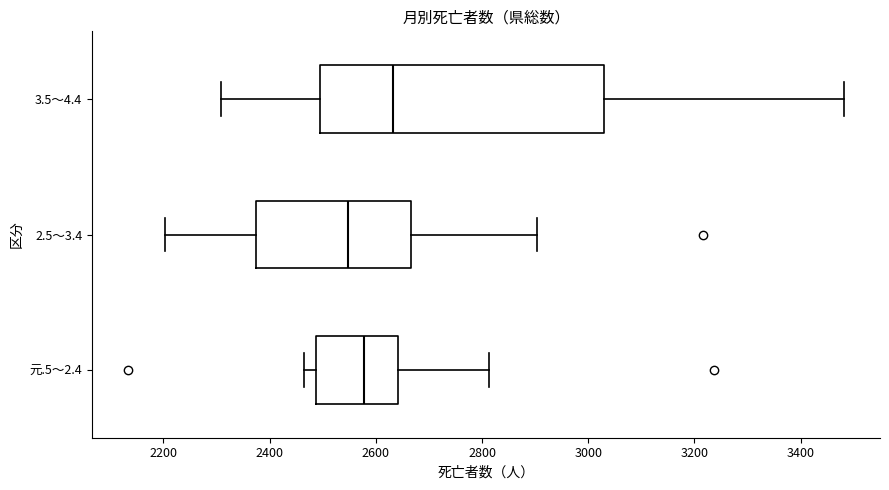

Reading bottom to top, read every box against the x-axis: the position of its median line, the range the box covers, and the ends of its whiskers. The values are not printed on the chart, so give them approximately, as read against the axis.

元.5～2.4: median 2580, box 2480 to 2640, whiskers 2460 to 2820
2.5～3.4: median 2540, box 2380 to 2660, whiskers 2200 to 2900
3.5～4.4: median 2640, box 2500 to 3020, whiskers 2300 to 3480